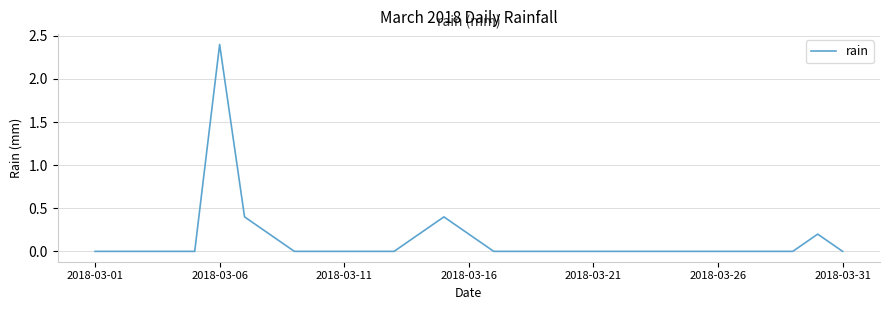

Reading right to left, what are all the values shown in this chart?

0.0	0.2	0.0	0.0	0.0	0.0	0.0	0.0	0.0	0.0	0.0	0.0	0.0	0.0	0.0	0.2	0.4	0.2	0.0	0.0	0.0	0.0	0.0	0.2	0.4	2.4	0.0	0.0	0.0	0.0	0.0